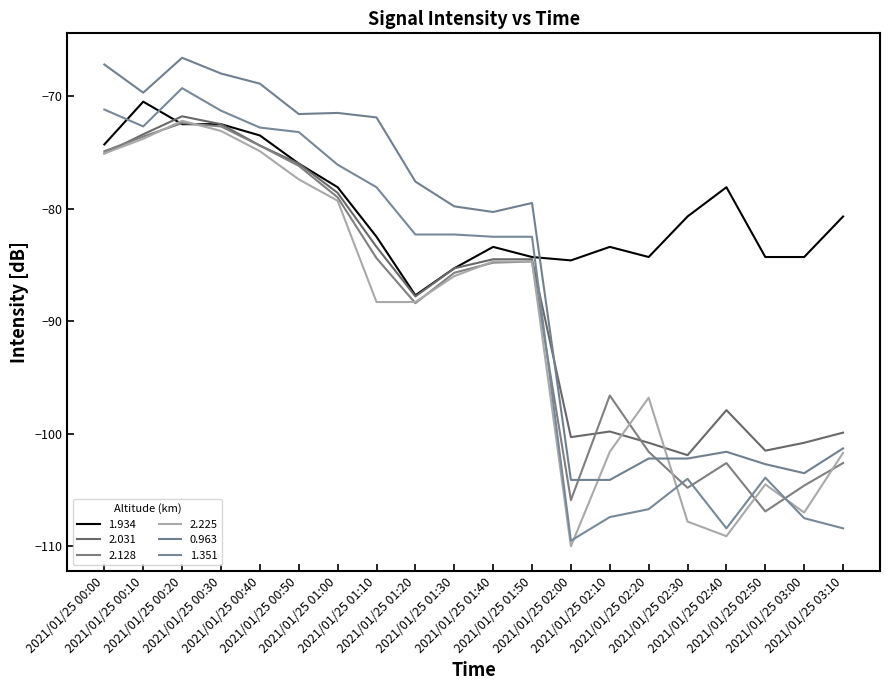

Where does the 2.128 series first go above -84?

2021/01/25 00:00